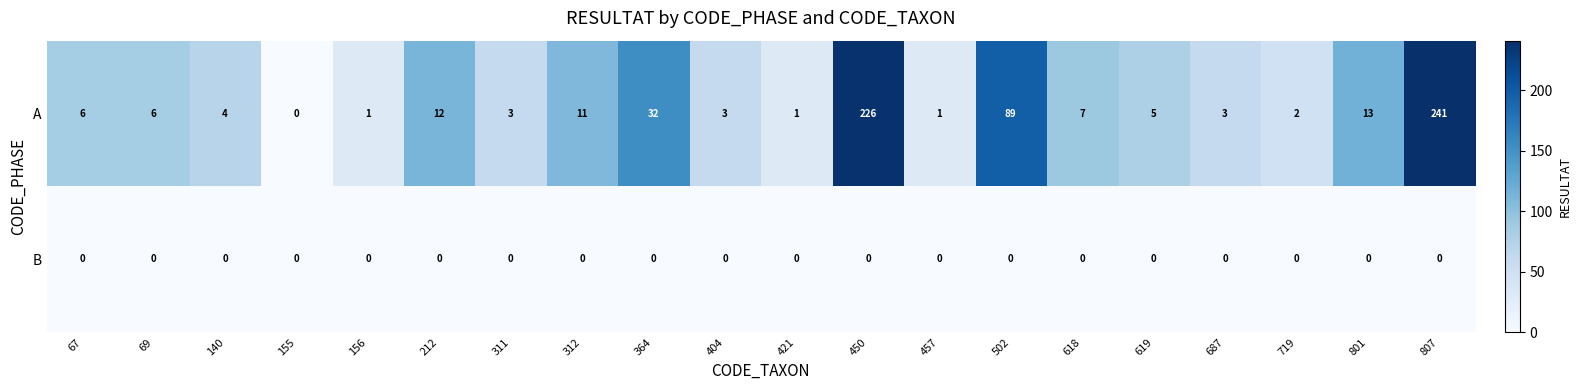

What is the sum of the A values at 312 and 156?

12